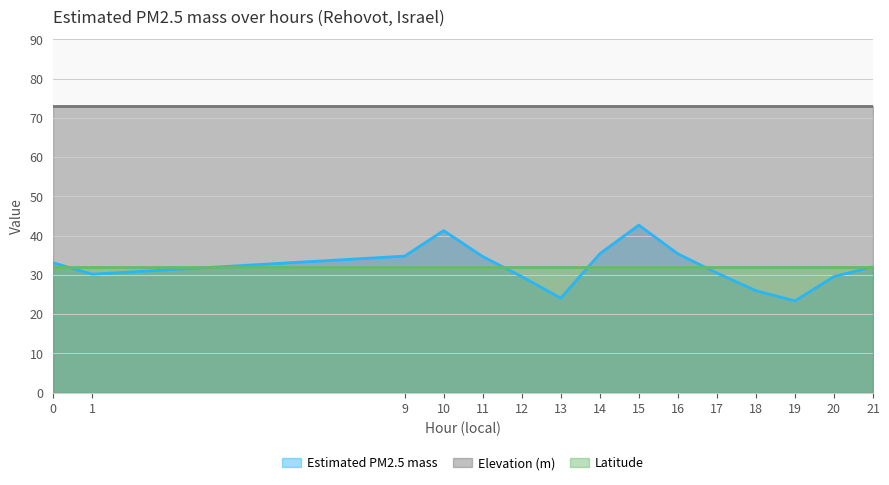

The Estimated PM2.5 mass series shows 14.4 at 16. True or false?

False